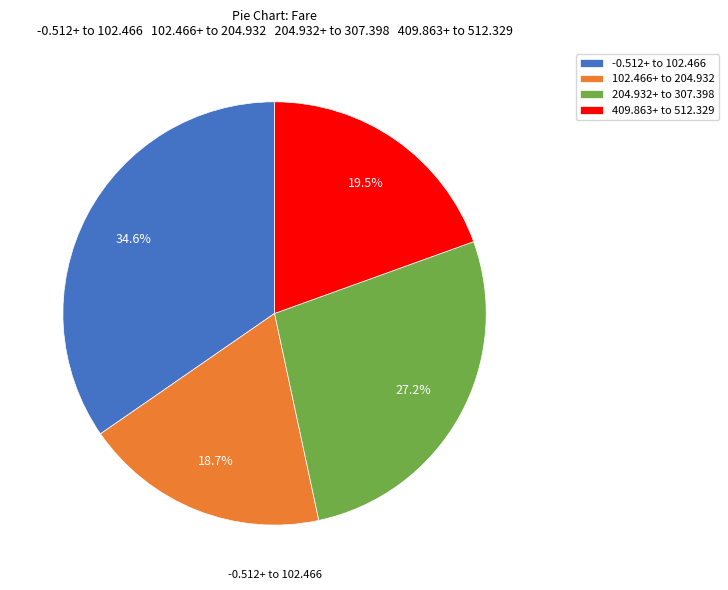

Is there a majority slice in this chart?

No